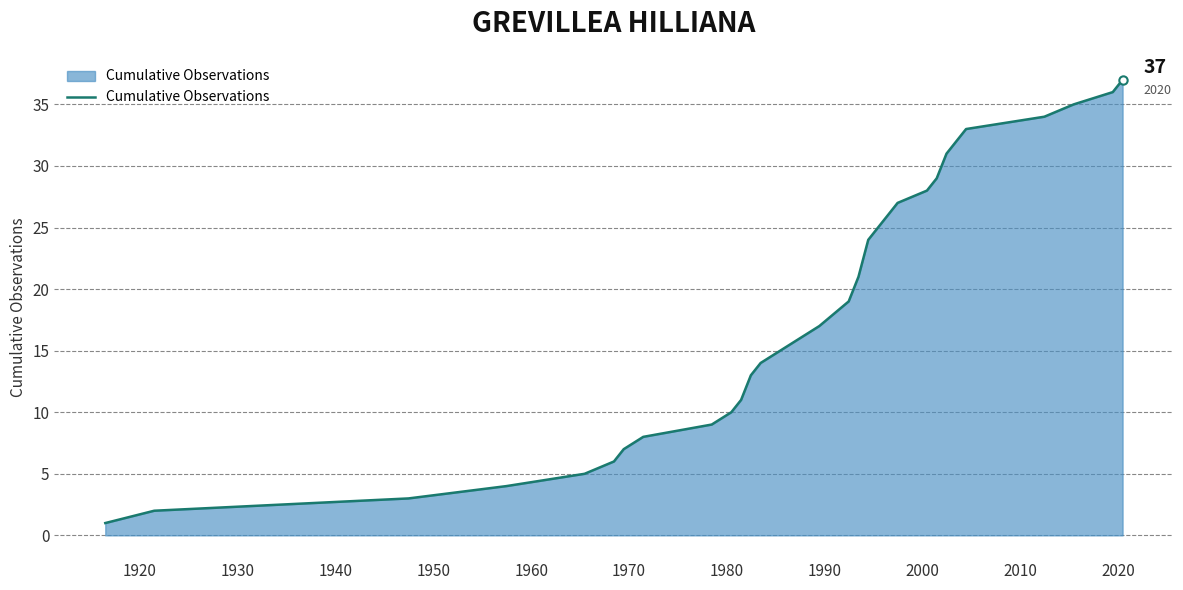

What is the greatest value displayed?

37